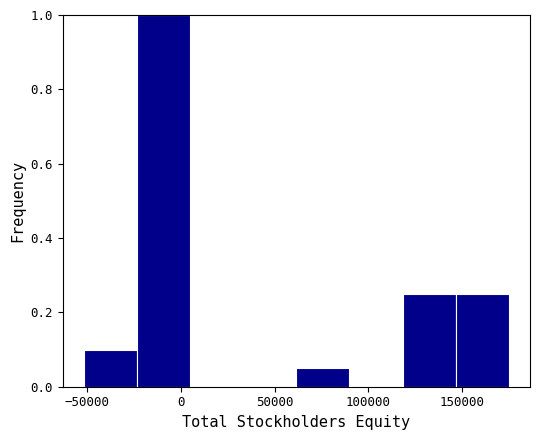

Reading left to right, list every bar in this chart as the range it spans on the x-axis followed by its height. Neither the bar edges nor the heights are printed on the chart, so give them approximately, as read against the axes.

-50000 to -25000: 0.10
-25000 to 5000: 1.00
5000 to 35000: 0
35000 to 60000: 0
60000 to 90000: 0.06
90000 to 120000: 0
120000 to 145000: 0.26
145000 to 175000: 0.26